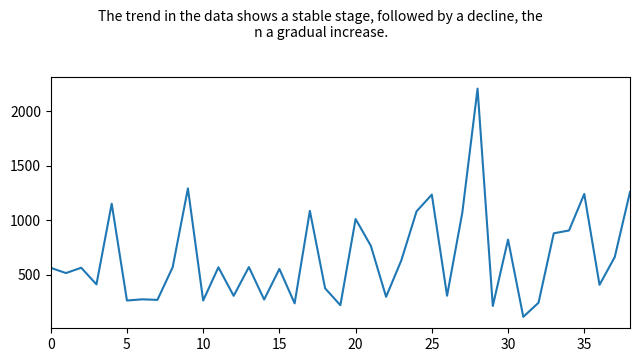

What is the minimum value shown in the chart?

115